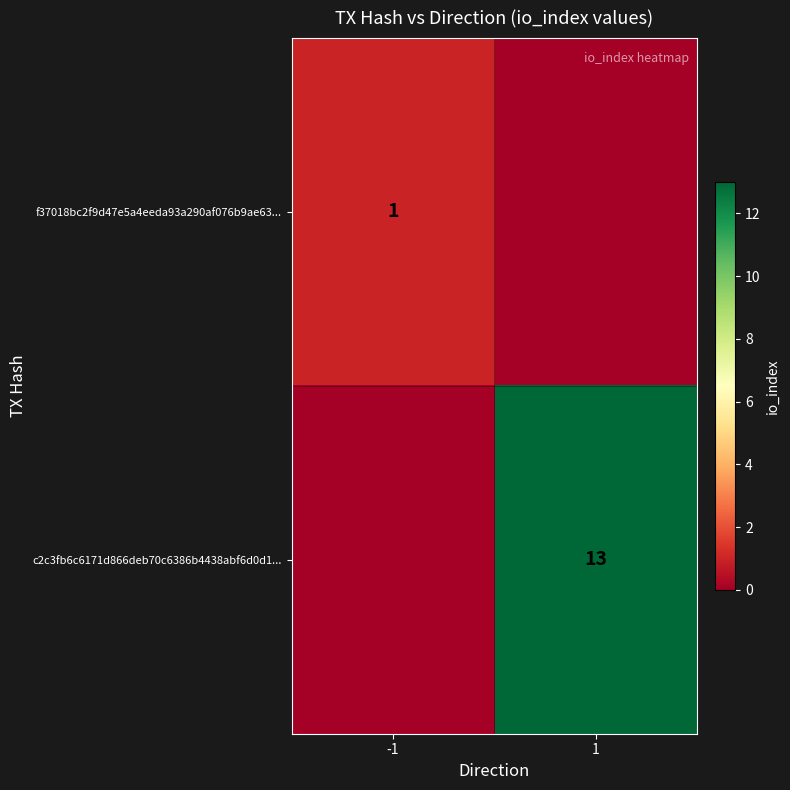

The f37018bc2f9d47e5a4eeda93a290af076b9ae63... series shows 1 at -1. True or false?

True